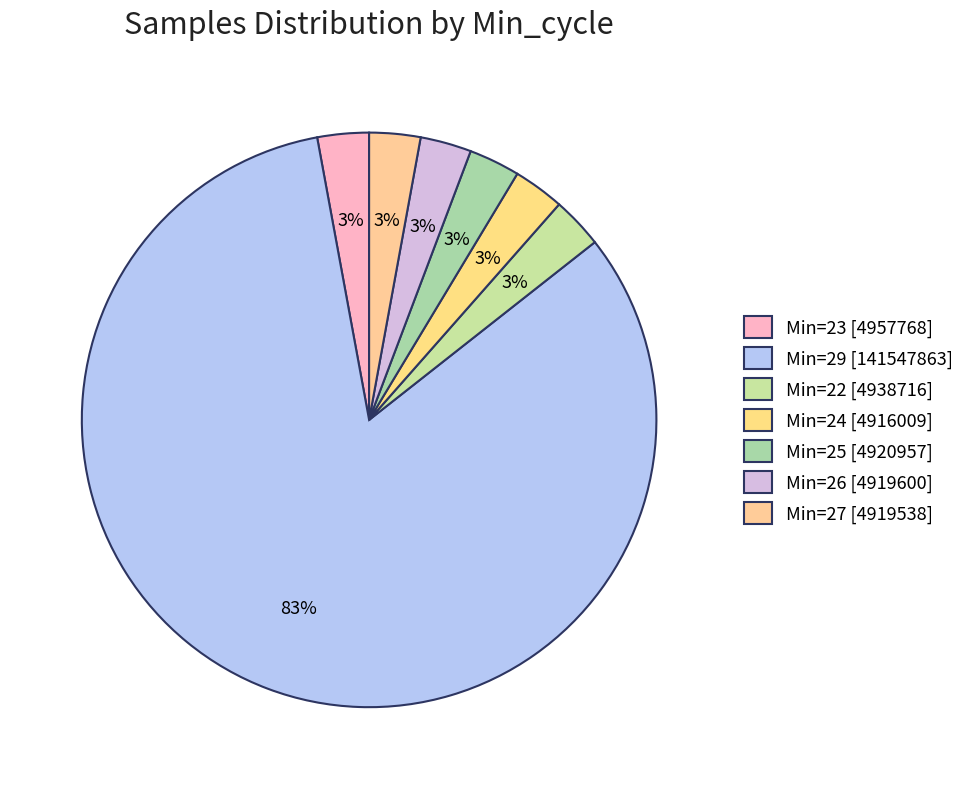

How many segments does this pie chart have?

7